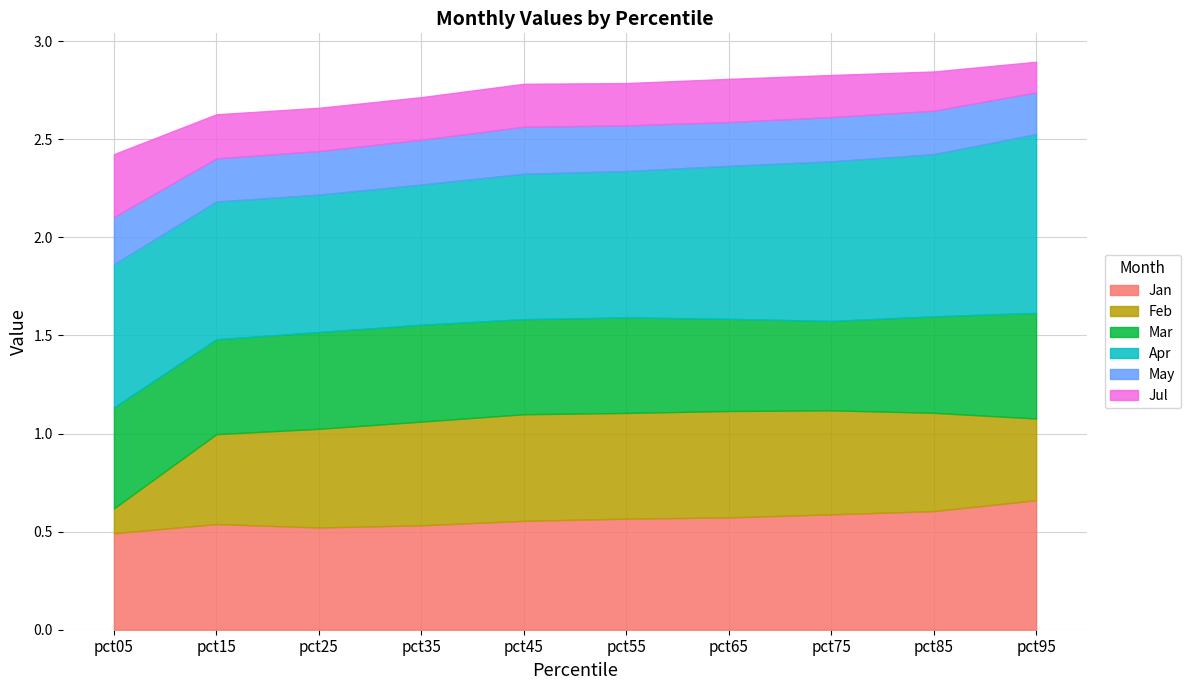

Between pct65 and pct15, which is larger?

pct65